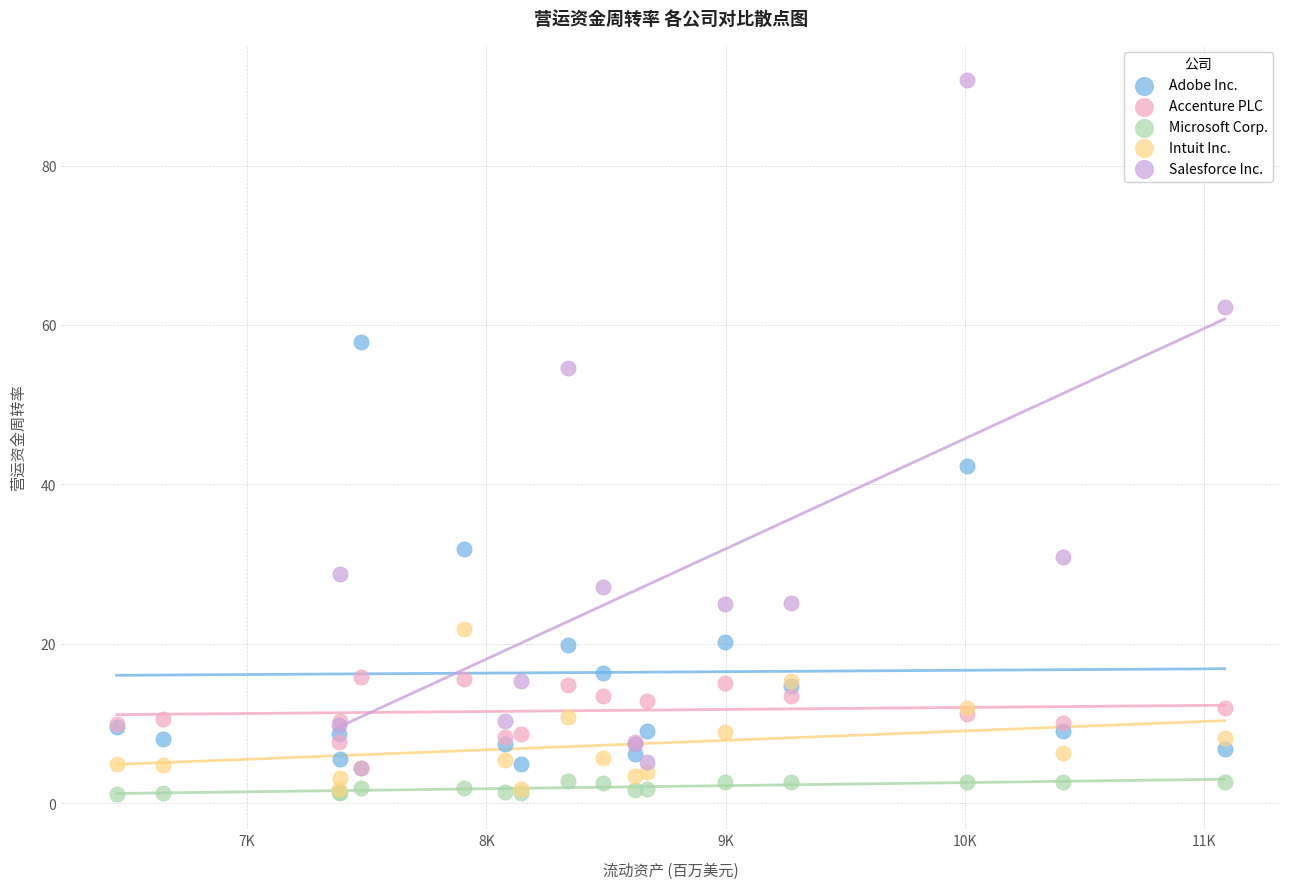

Which series reaches the maximum Y coordinate?

Salesforce Inc.